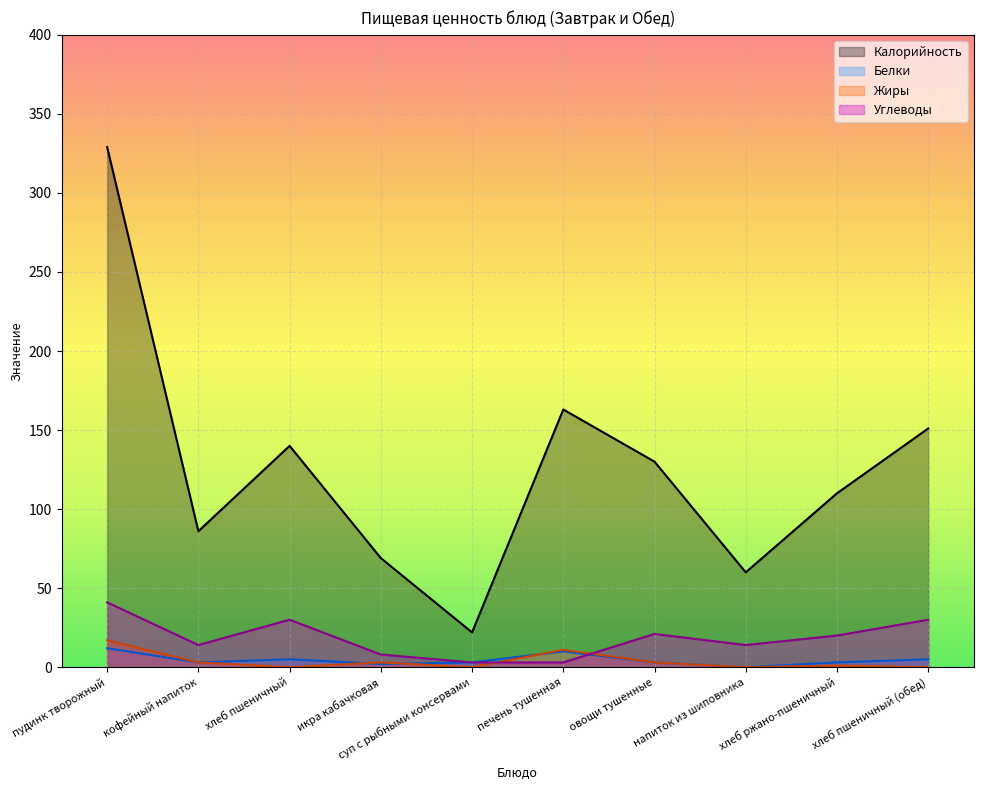

What is the maximum value shown in the chart?

329